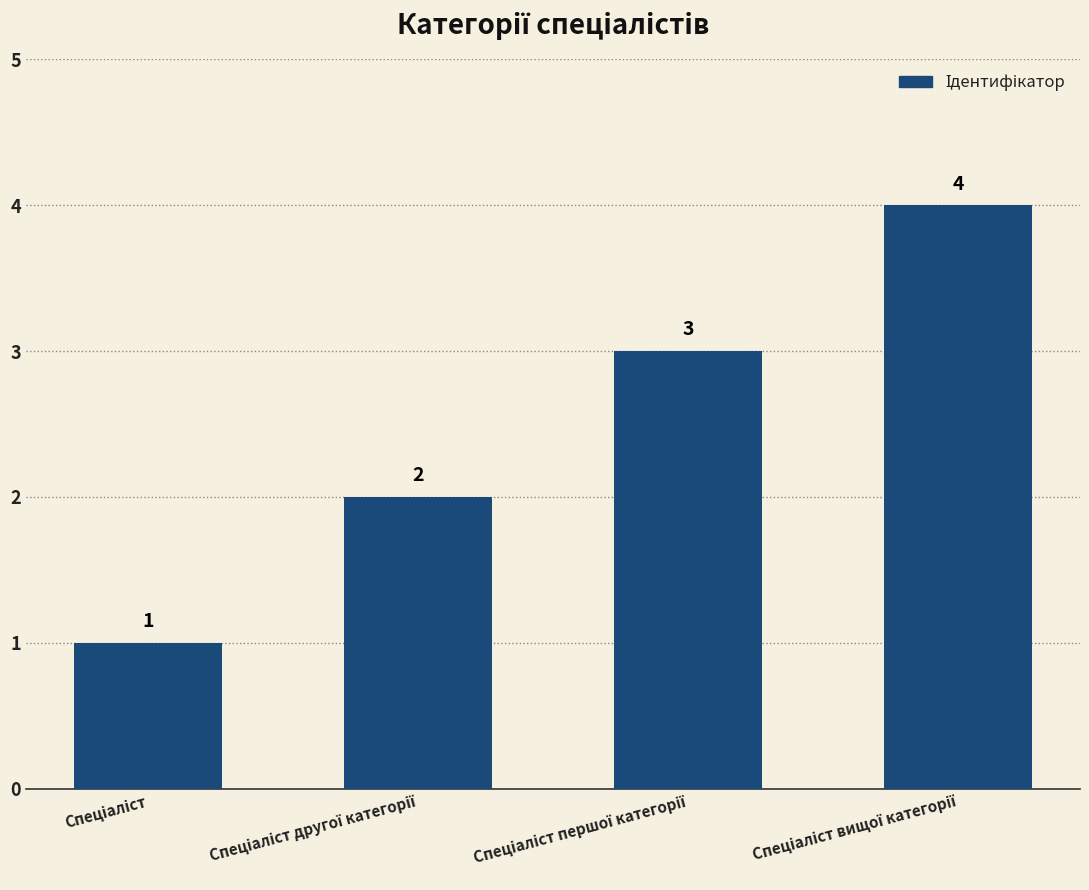

Count the number of data series in this chart.

1